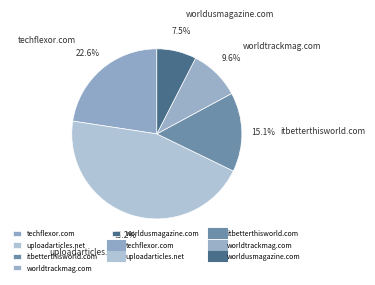

True or false: worldtrackmag.com accounts for 10% of the total.

True